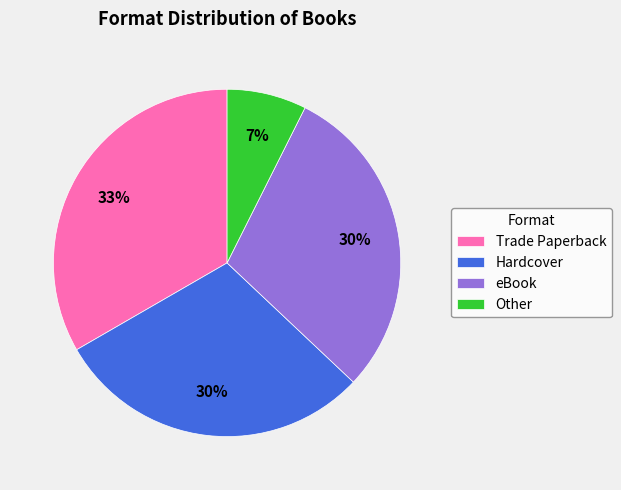

The Trade Paperback slice represents 33% of the pie. True or false?

True